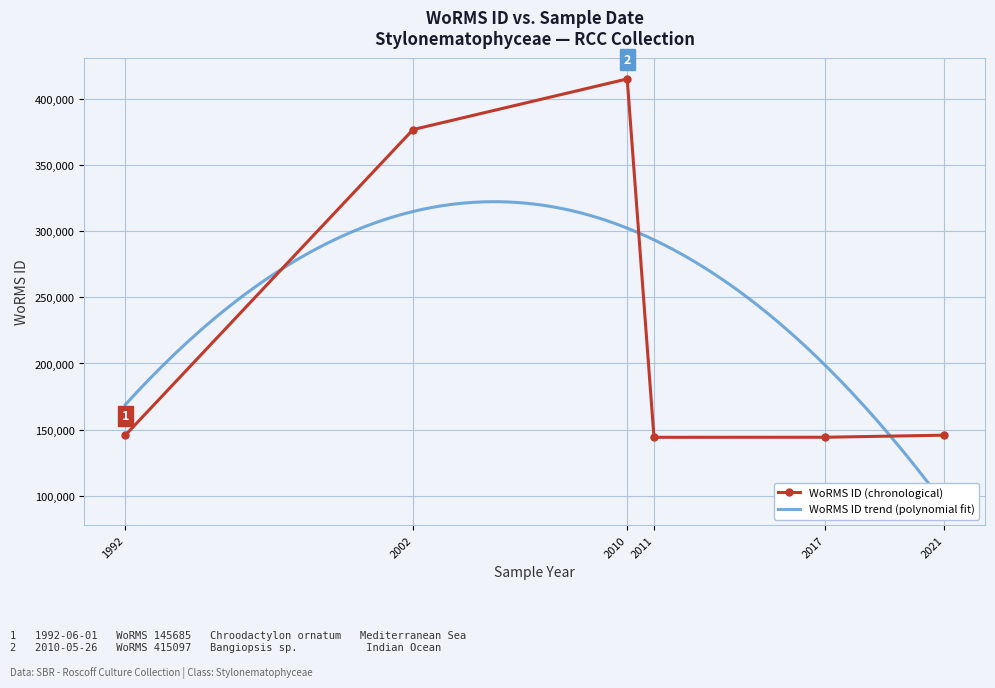

What is the value of the WoRMS ID (chronological) point at the 5th from the left?

144229